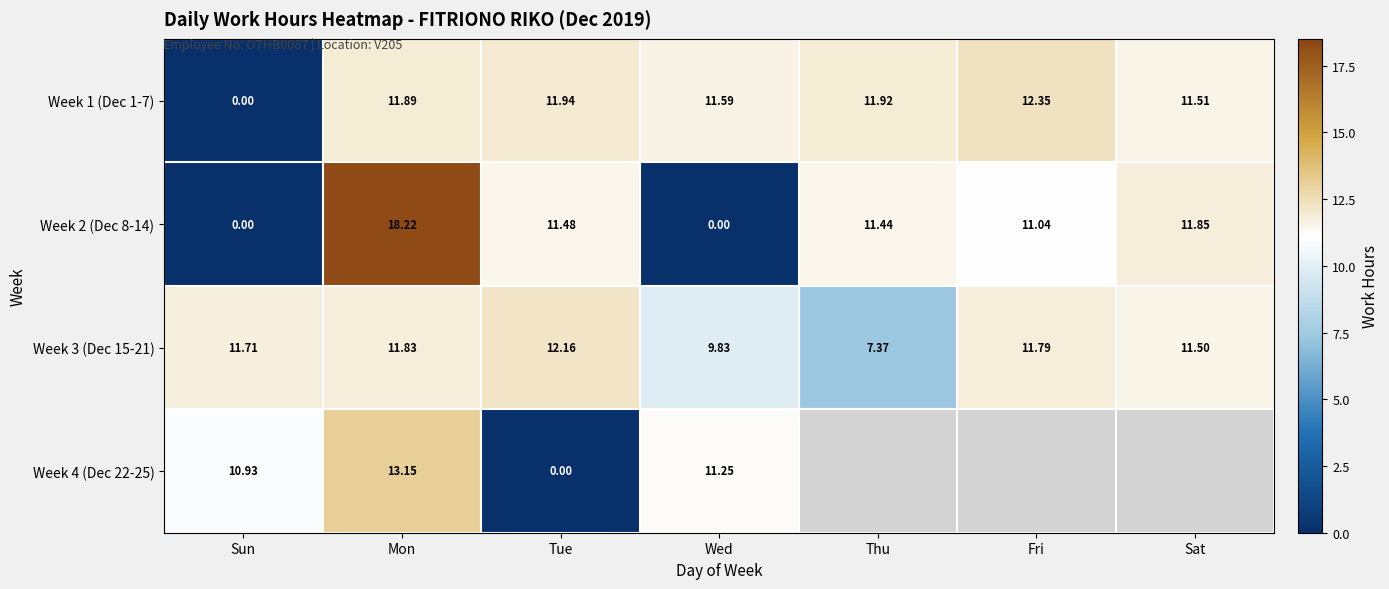

What is the difference between the Week 1 (Dec 1-7) values at Sat and Wed?

0.1